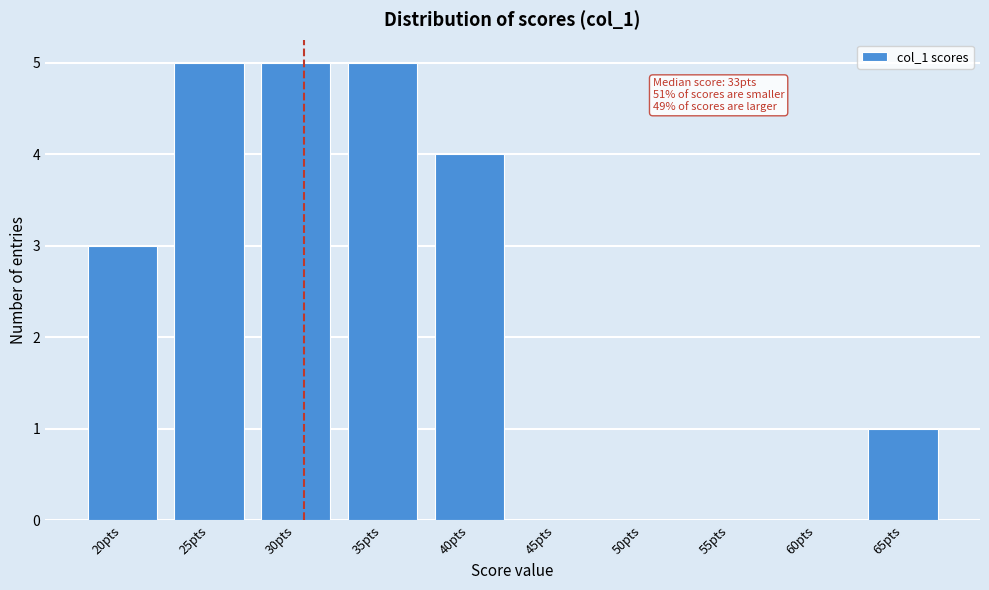

Reading left to right, transcribe all the data shown in this chart.

20pts=3	25pts=5	30pts=5	35pts=5	40pts=4	45pts=0	50pts=0	55pts=0	60pts=0	65pts=1